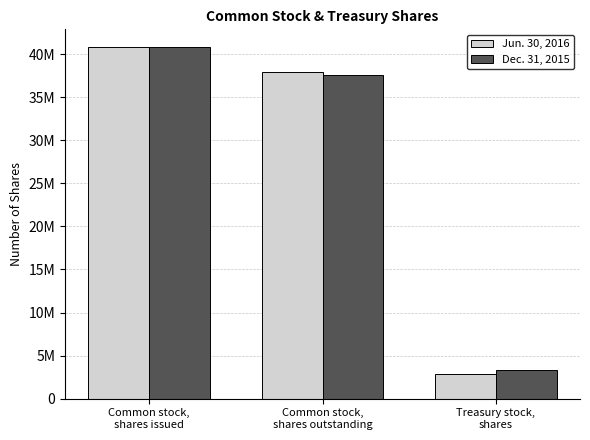

What are all the series names shown in the legend?

Jun. 30, 2016, Dec. 31, 2015